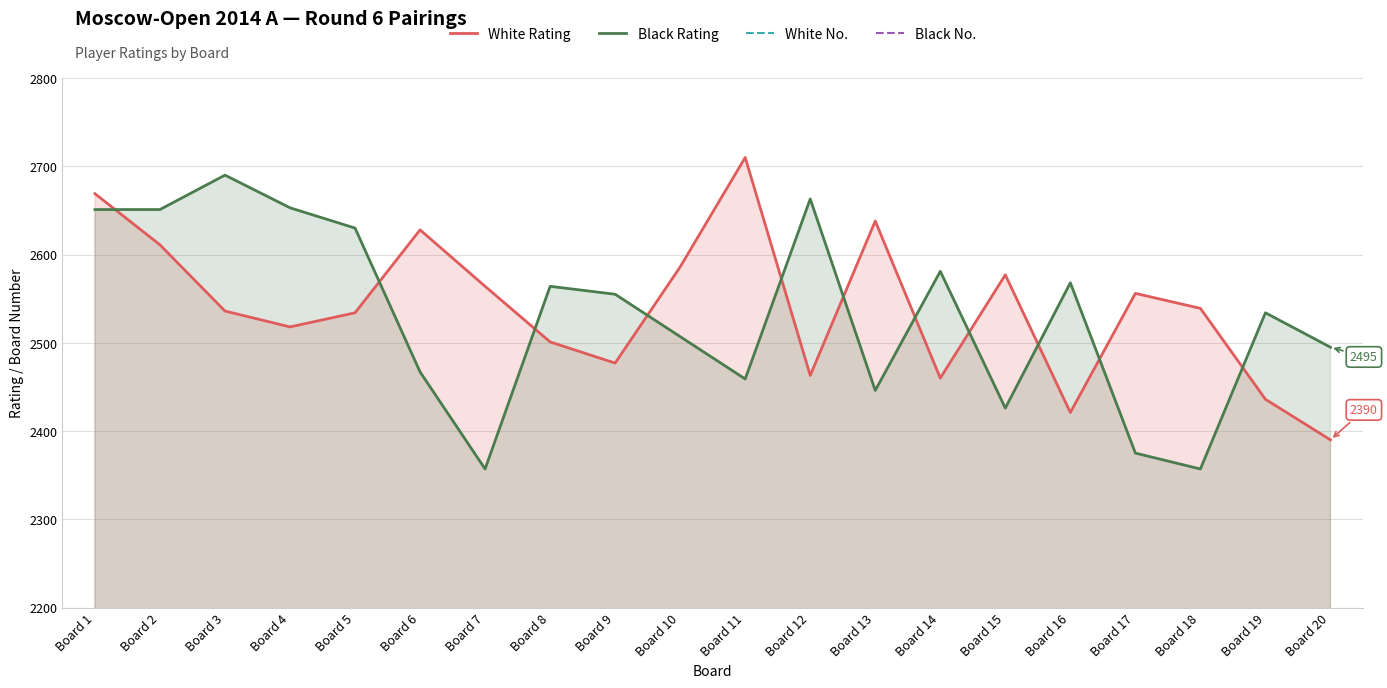

The Black No. series shows 5 at Board 14. True or false?

False